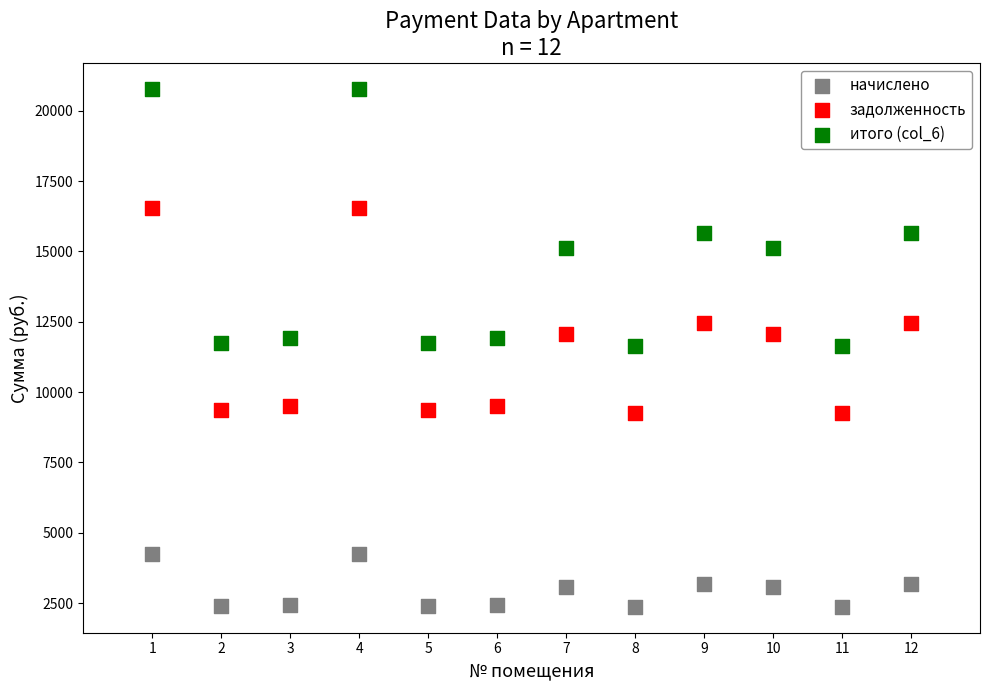

Which series reaches the maximum Y coordinate?

итого (col_6)